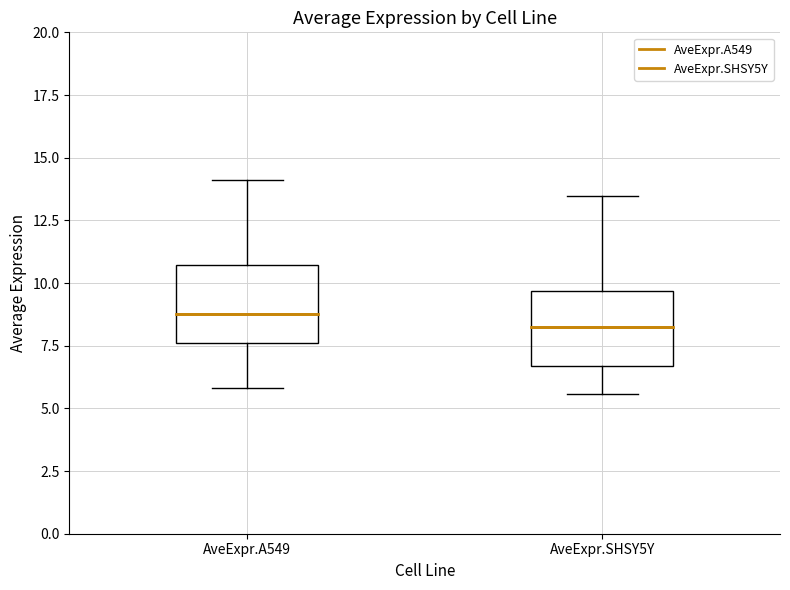

Reading left to right, read every box against the y-axis: the position of its median line, the range the box covers, and the ends of its whiskers. The values are not printed on the chart, so give them approximately, as read against the axis.

AveExpr.A549: median 9.0, box 7.5 to 10.5, whiskers 6.0 to 14.0
AveExpr.SHSY5Y: median 8.0, box 6.5 to 9.5, whiskers 5.5 to 13.5